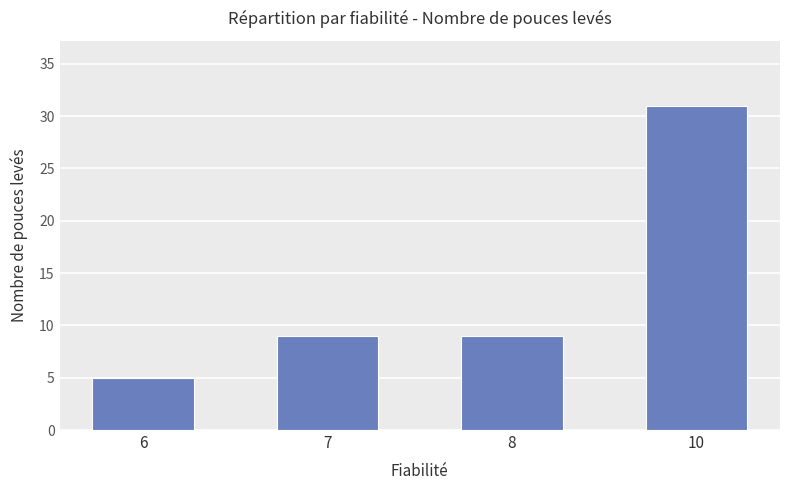

The value at 8 is 5. True or false?

False